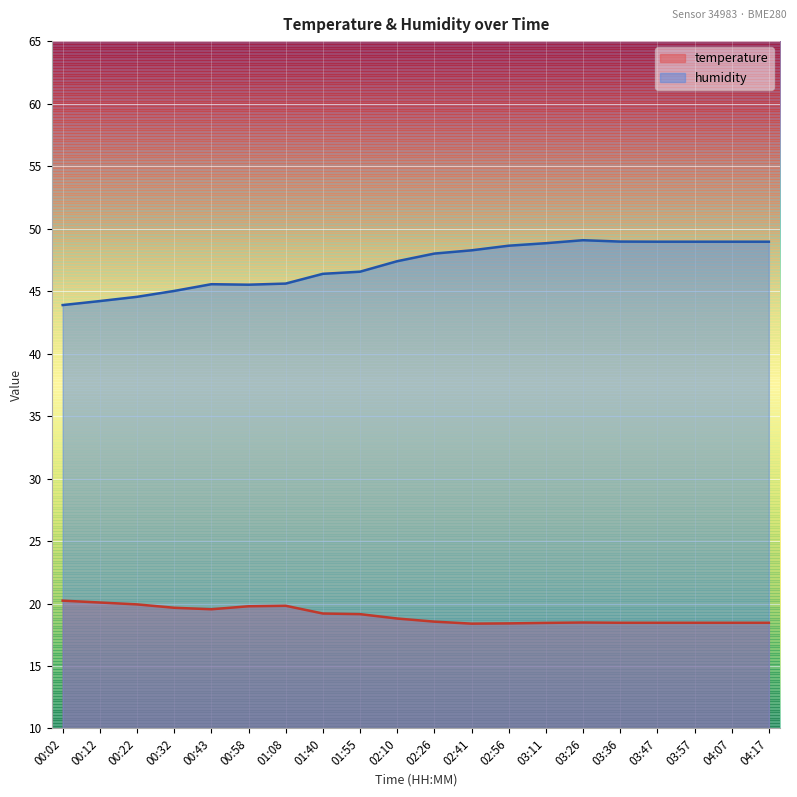

At how many categories does at least one series exceed 32?

20